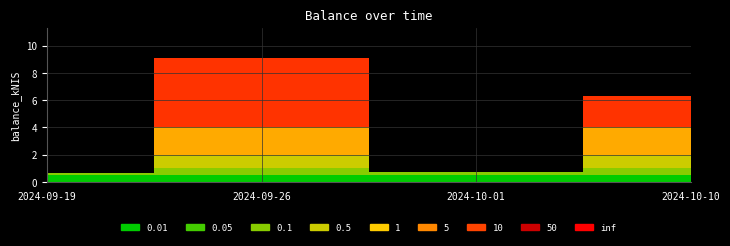

Is it true that the value at 2024-09-26 is 9.1?

True